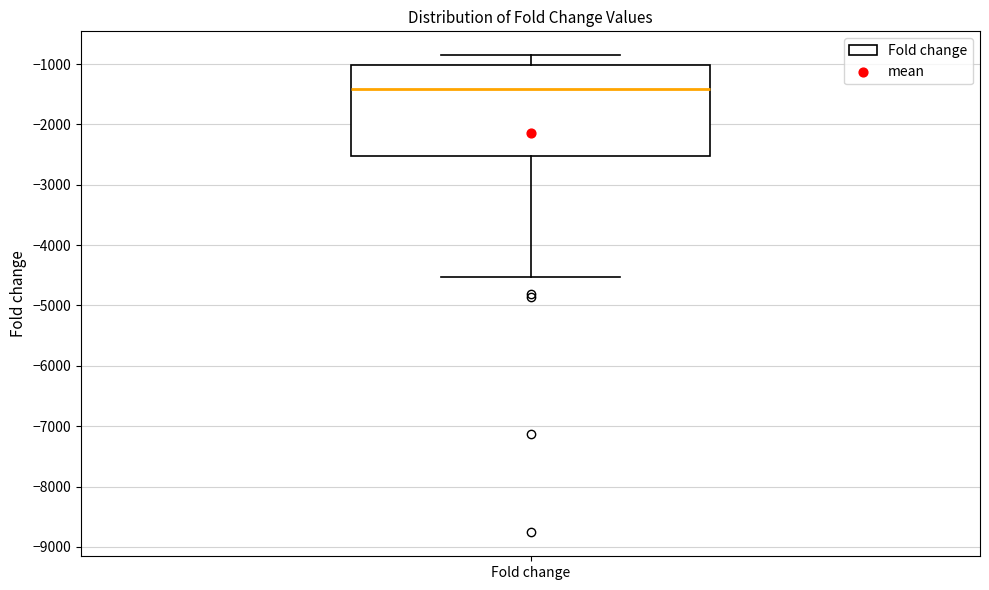

Transcribe this box plot: give where the median line is, the range the box spans, and where the two whiskers end, as read against the y-axis. The values are not printed on the chart, so give them approximately, as read against the axis.

median -1400, box -2500 to -1000, whiskers -4500 to -900